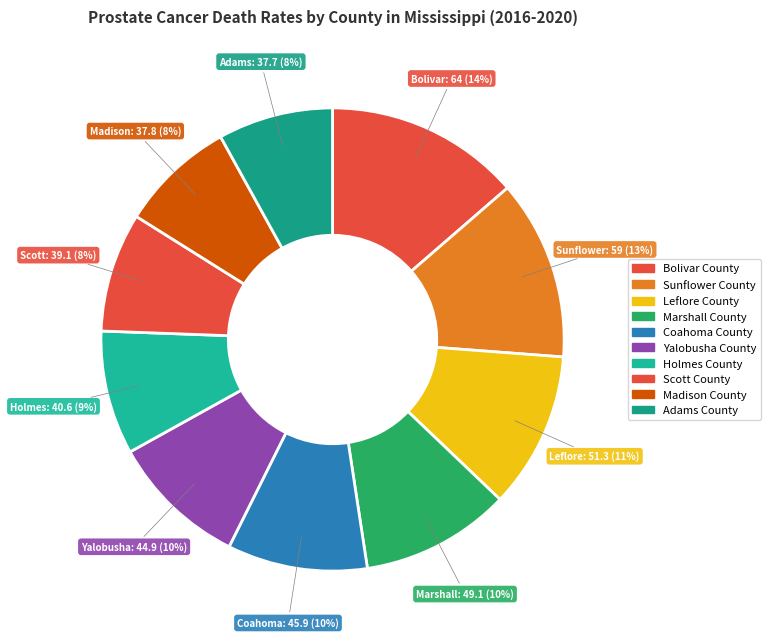

Count the number of slices in the pie.

10